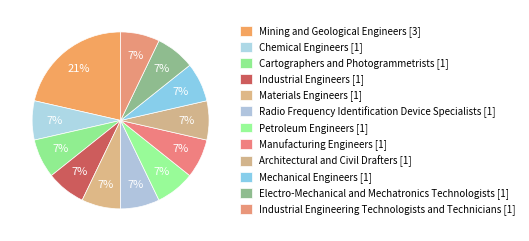

How many slices are in this pie chart?

12